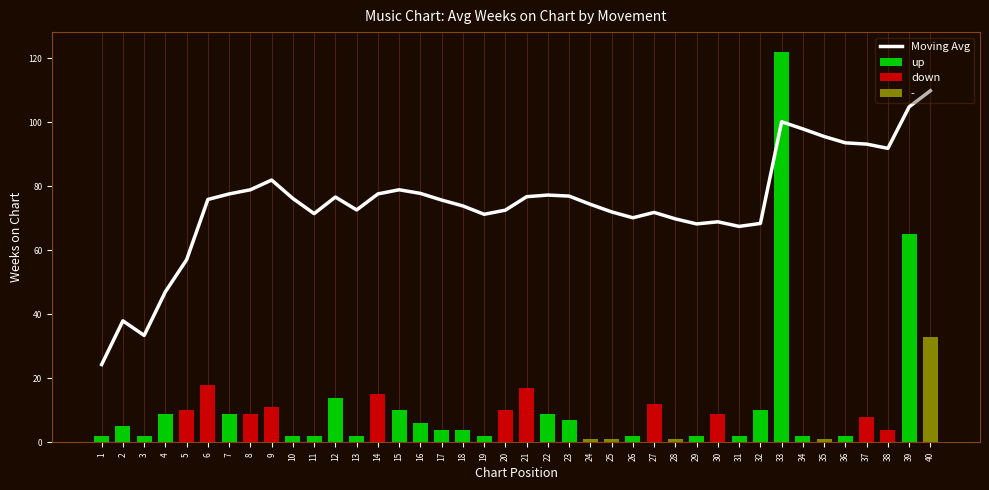

How many values exceed 75?

21